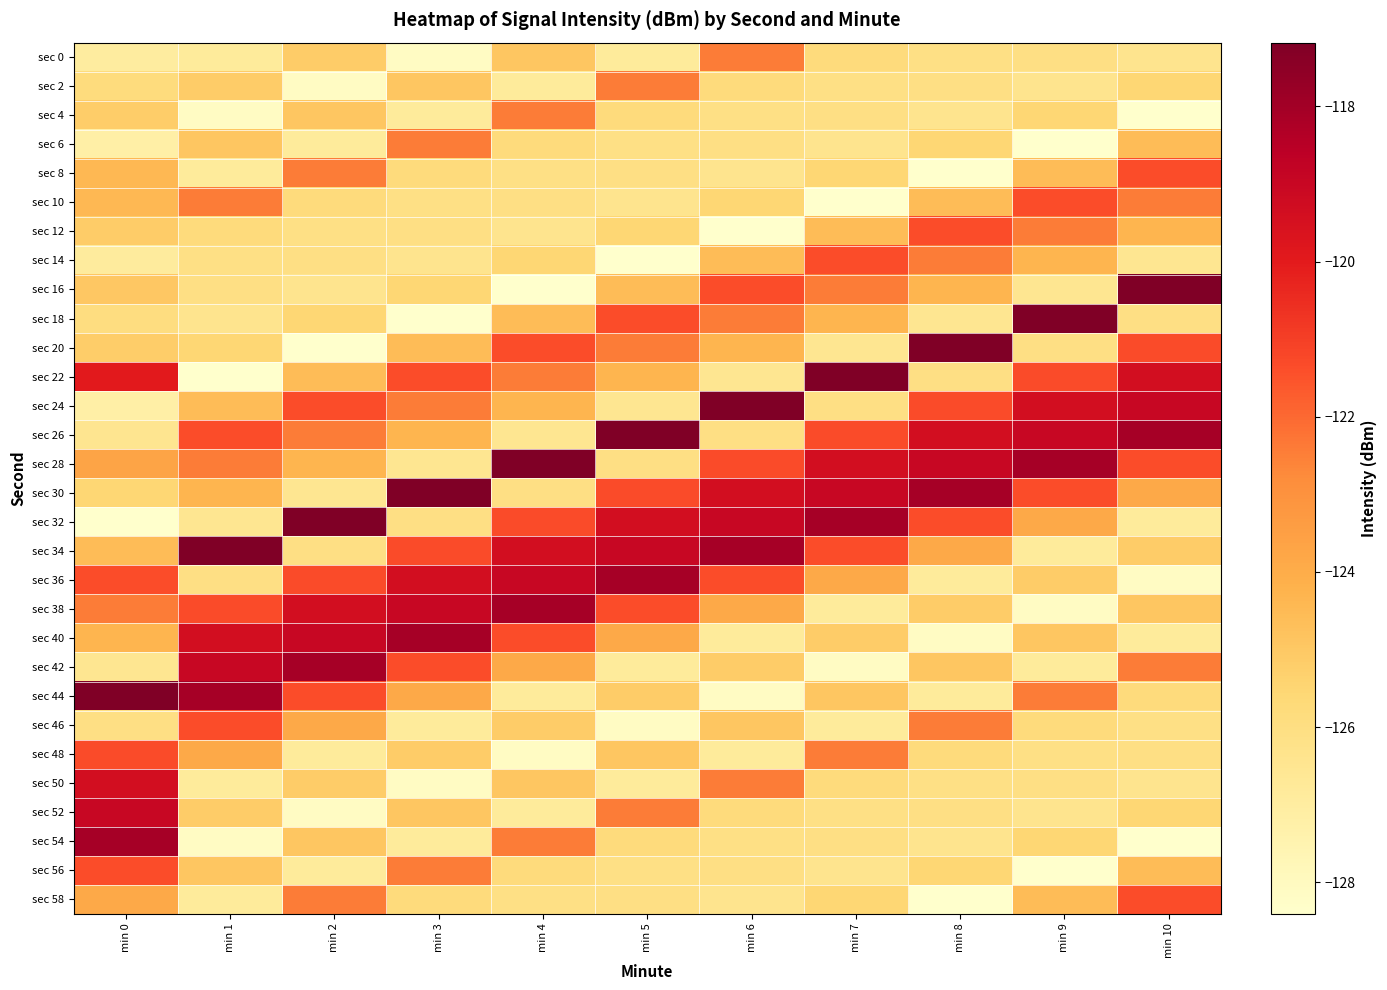

Rank the series by their maximum value, from lowest to highest.

sec 0, sec 2, sec 4, sec 6, sec 8, sec 10, sec 12, sec 14, sec 58, sec 46, sec 56, sec 48, sec 50, sec 52, sec 36, sec 38, sec 40, sec 42, sec 54, sec 16, sec 18, sec 20, sec 22, sec 24, sec 26, sec 28, sec 30, sec 32, sec 34, sec 44